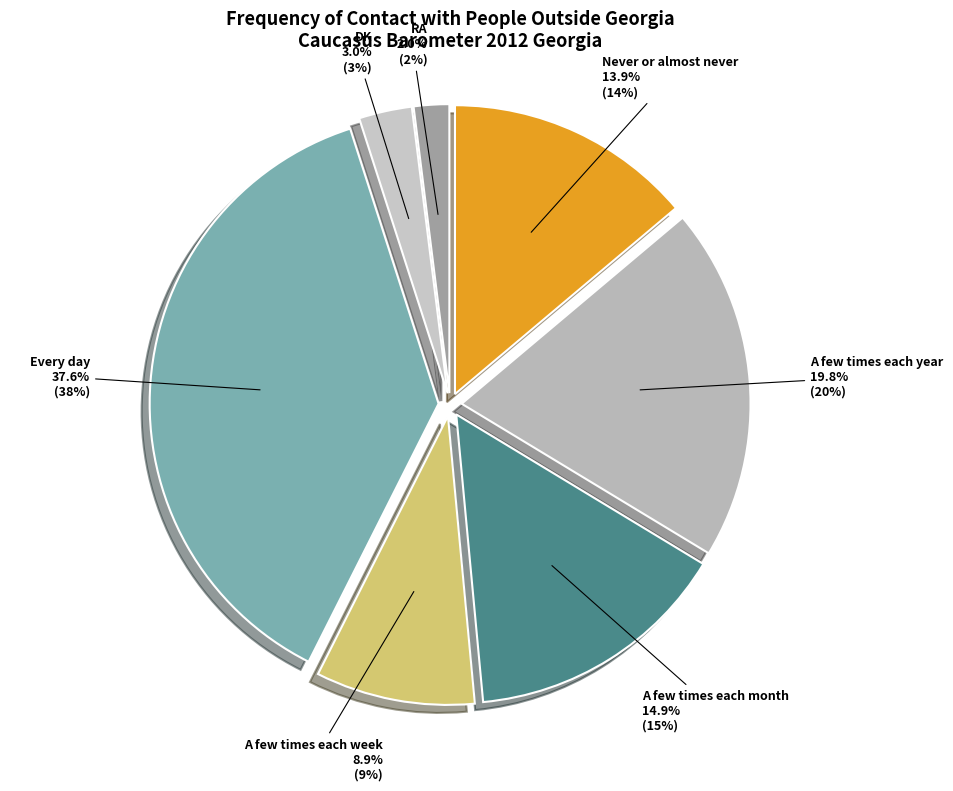

To the nearest percent, what is the average slice percentage?

14%